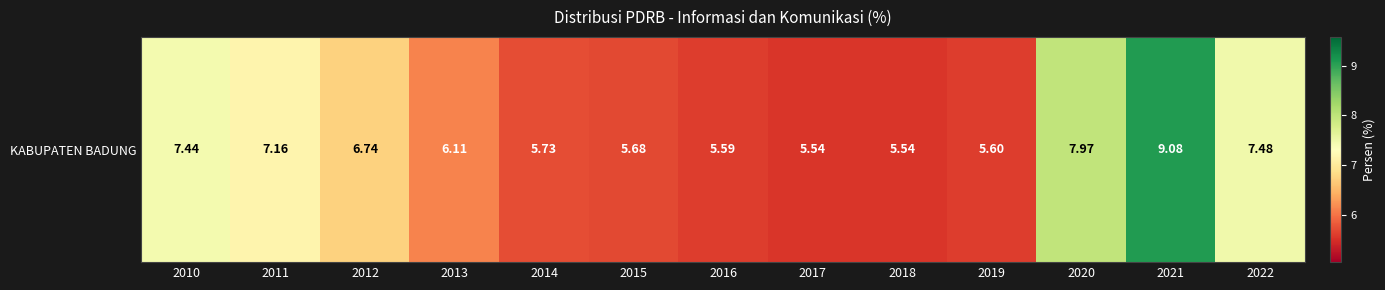

What is the smallest value displayed?

5.5